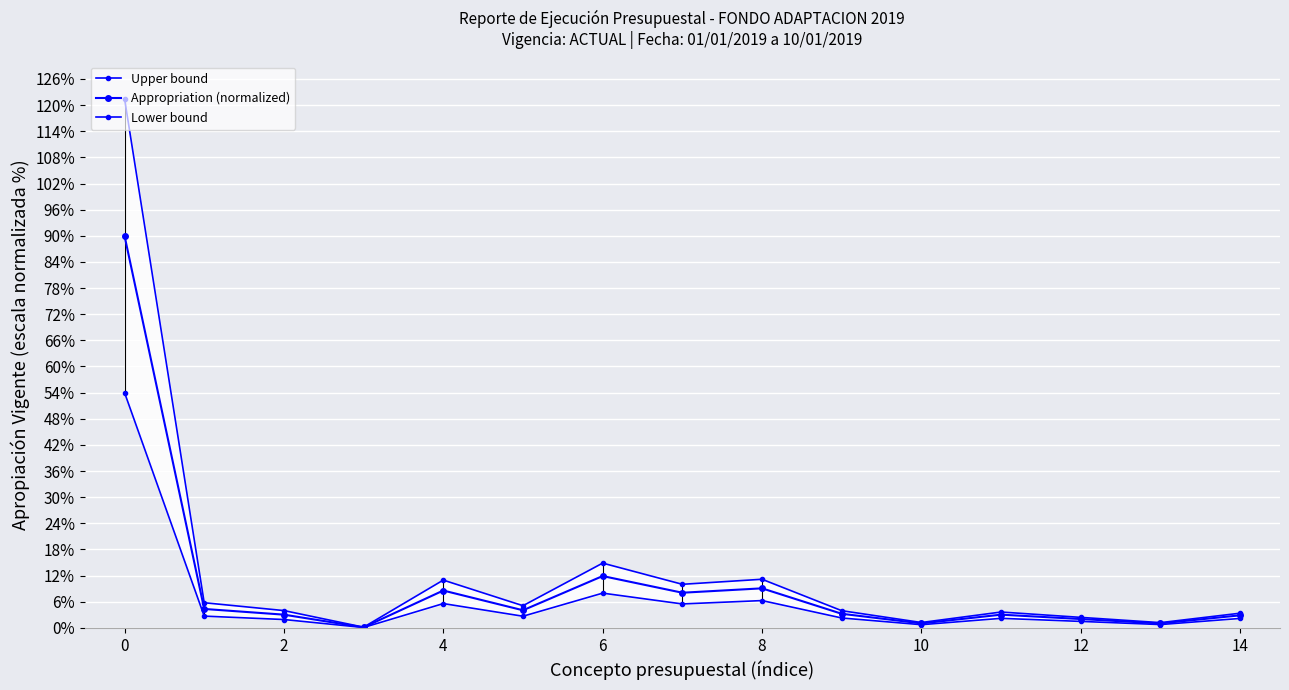

True or false: Lower bound and Appropriation (normalized) cross at least once.

False